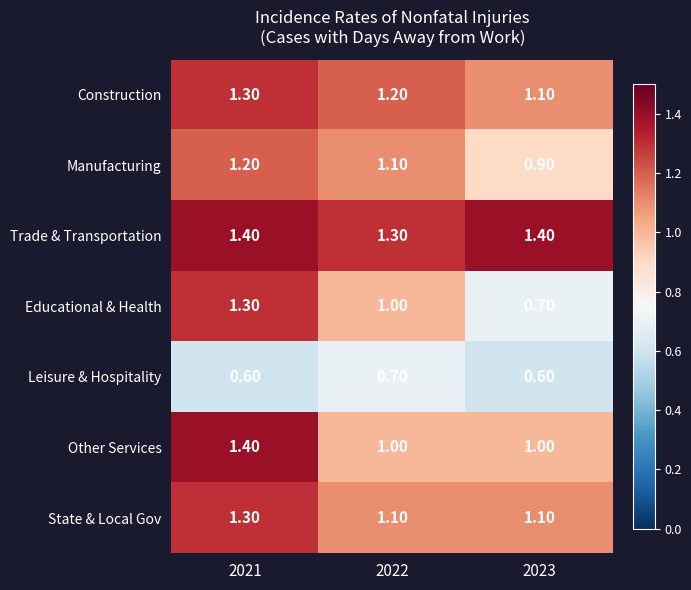

What is the sum of all Educational & Health values?

3.0